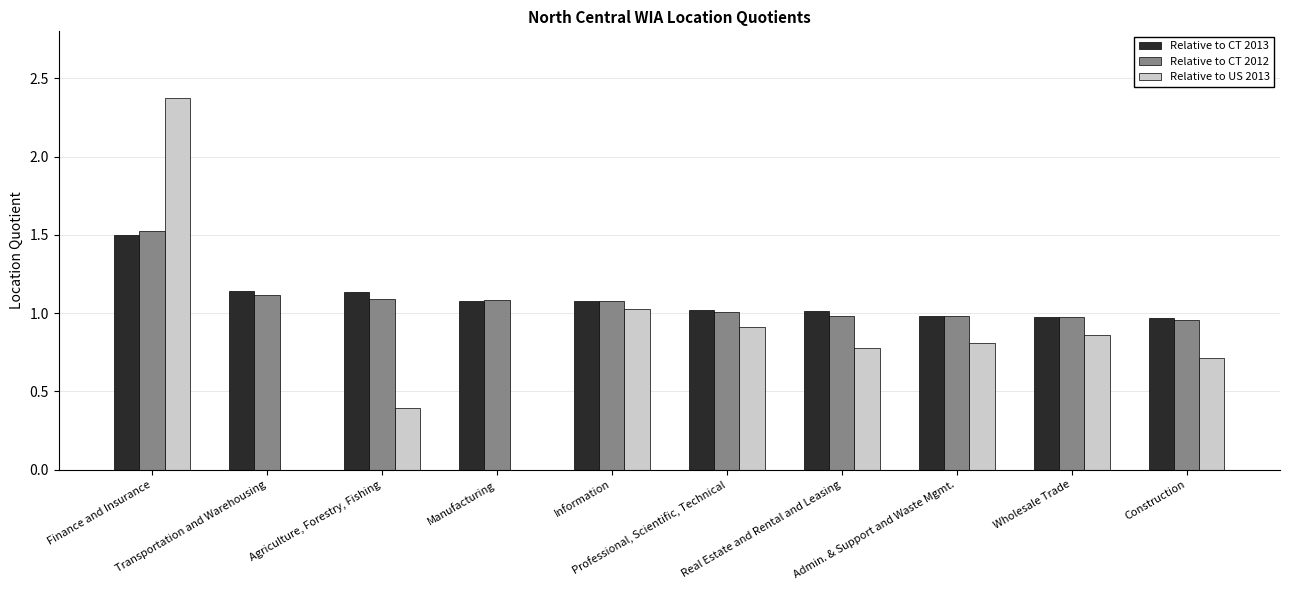

What is the highest value of the Relative to CT 2013 series?

1.5